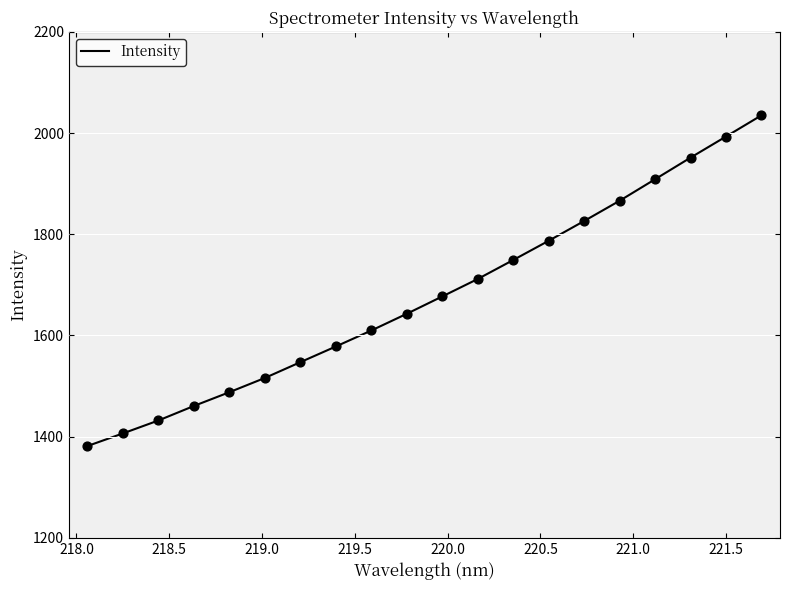

What is the minimum value shown in the chart?

1381.3